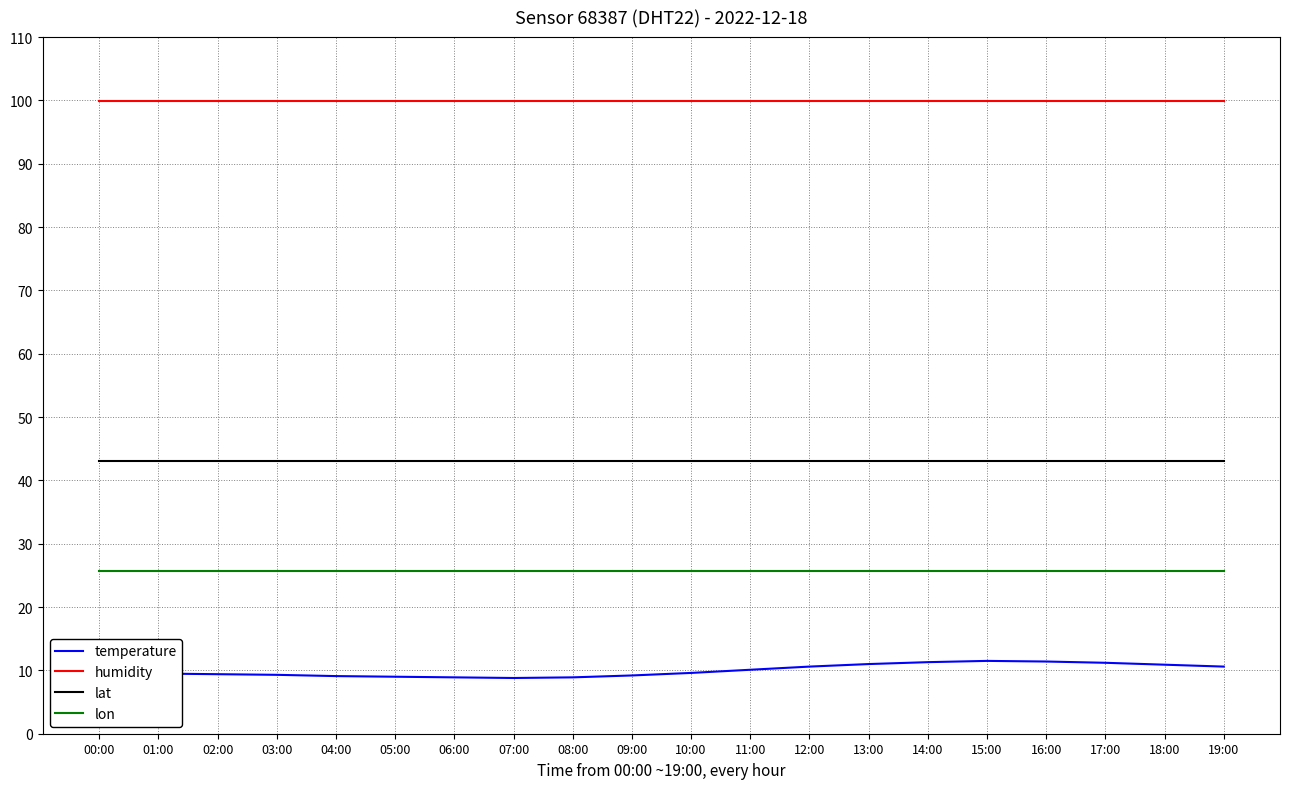

The lat series shows 43.1 at 12:00. True or false?

True